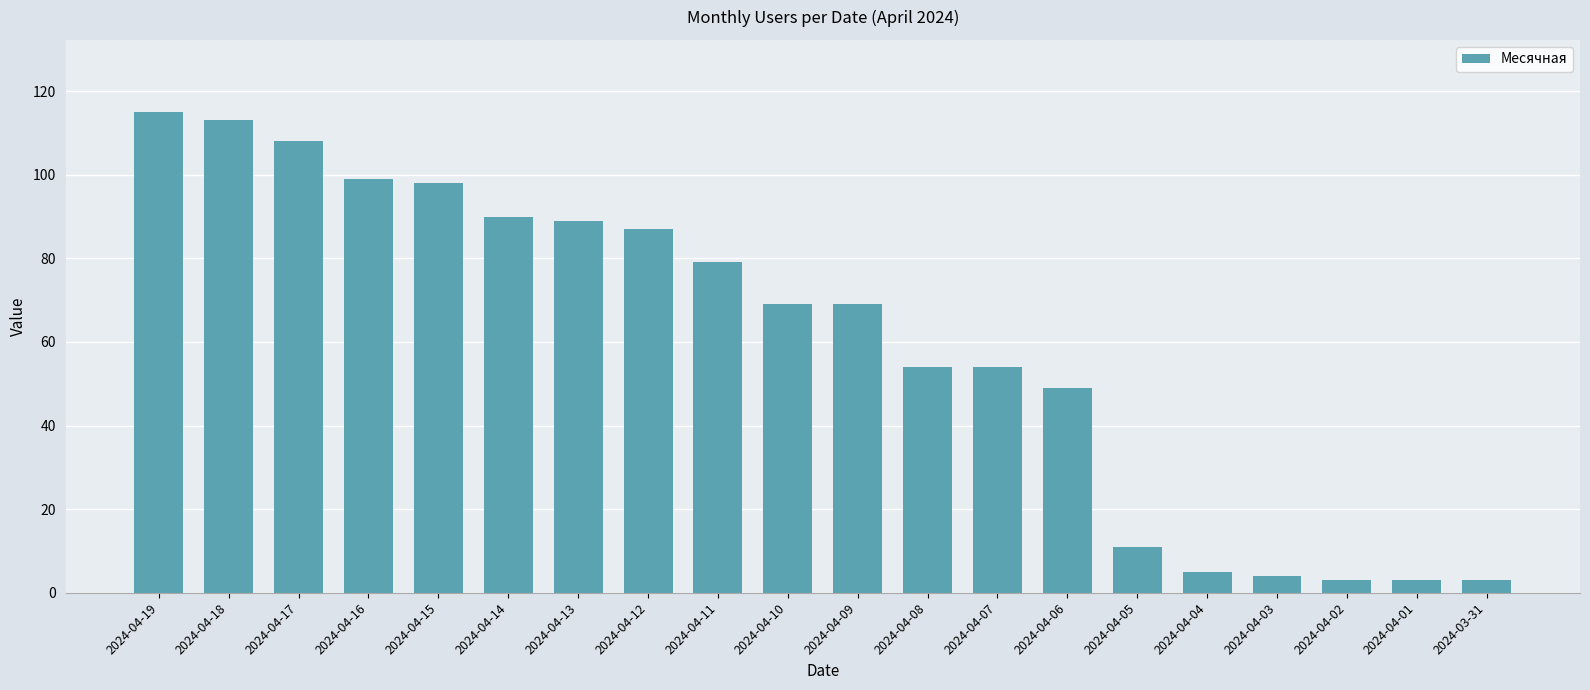

Count the number of data series in this chart.

1